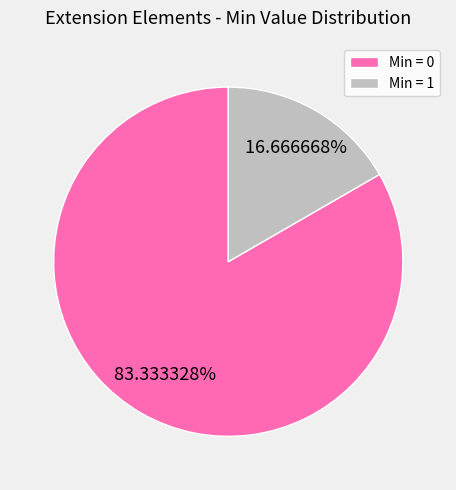

Which category accounts for the majority?

Min = 0